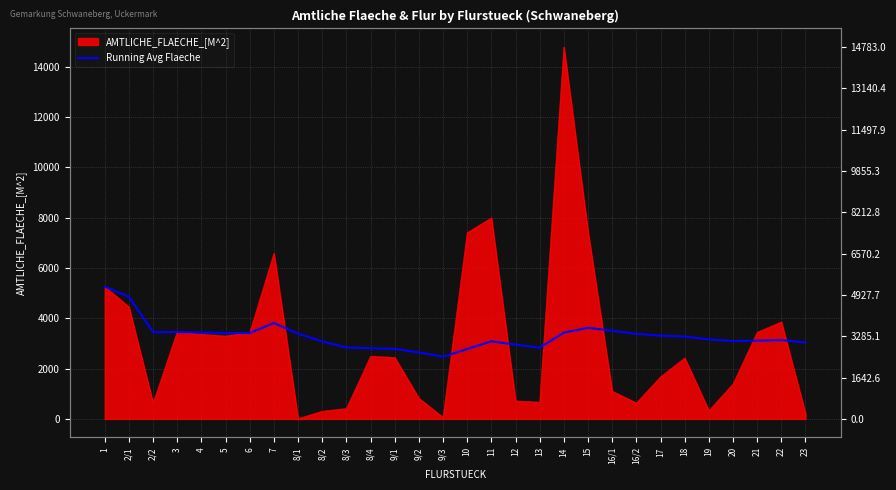

What position from the left is 8/3?

11